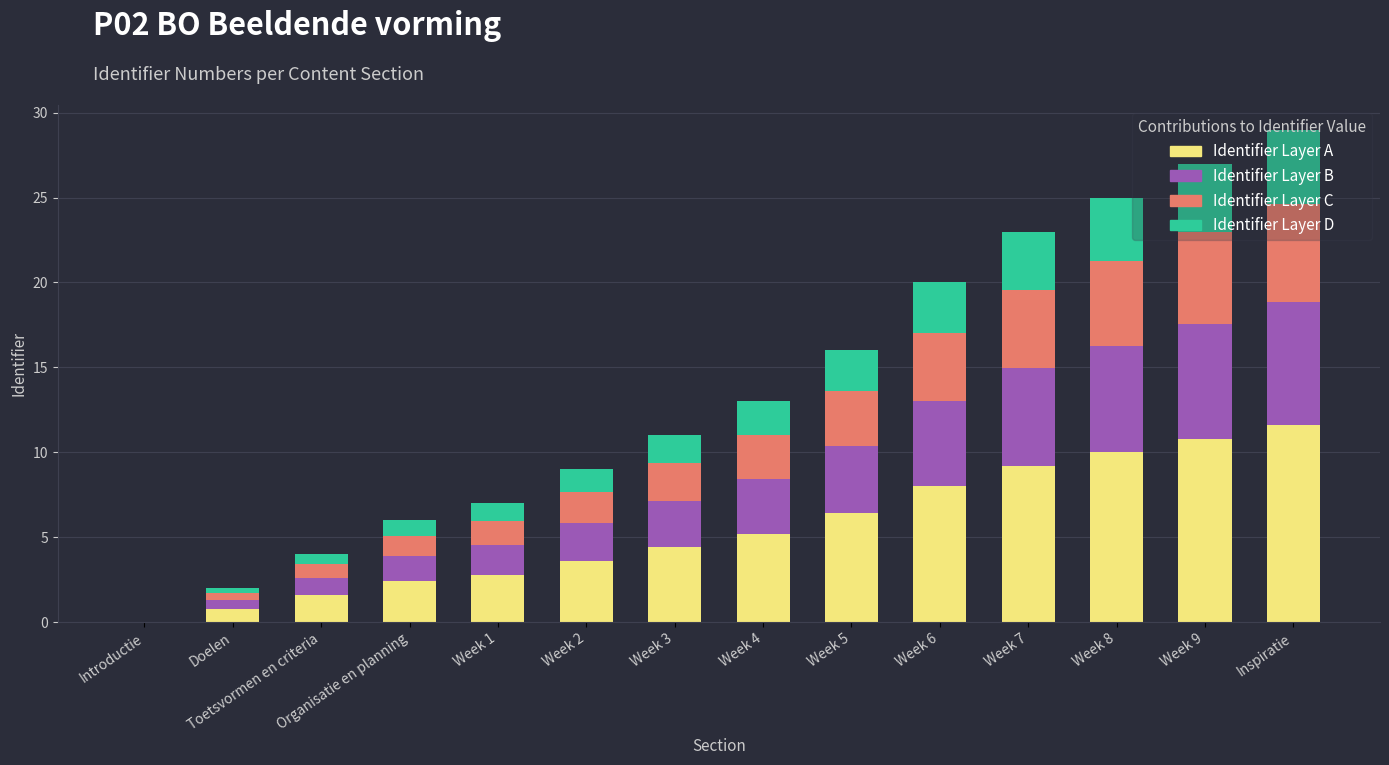

What is the total value across all series at Week 2?

9.0